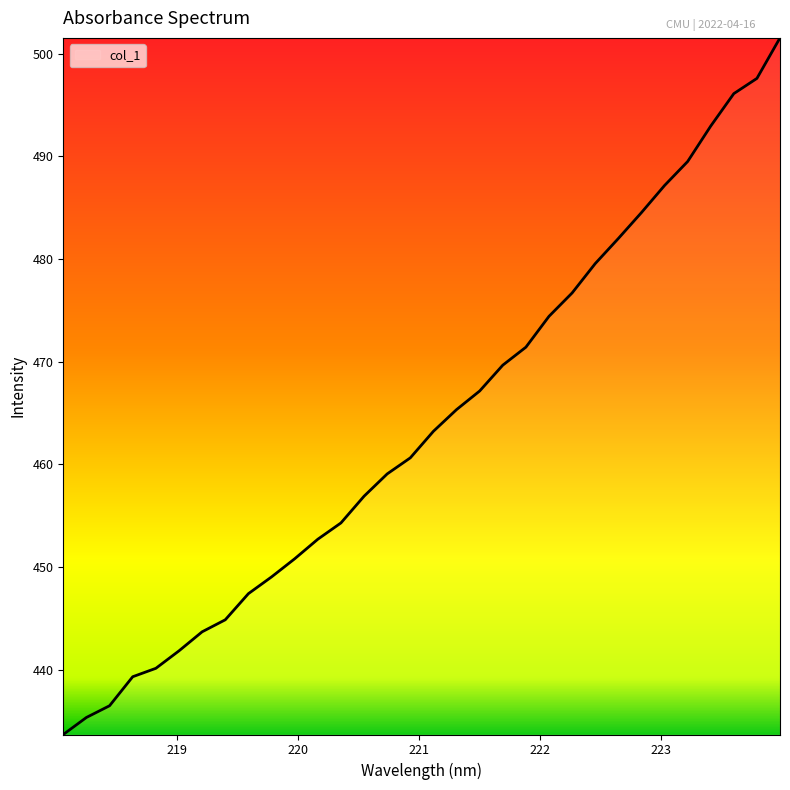

What is the difference between the maximum and minimum values?

67.9